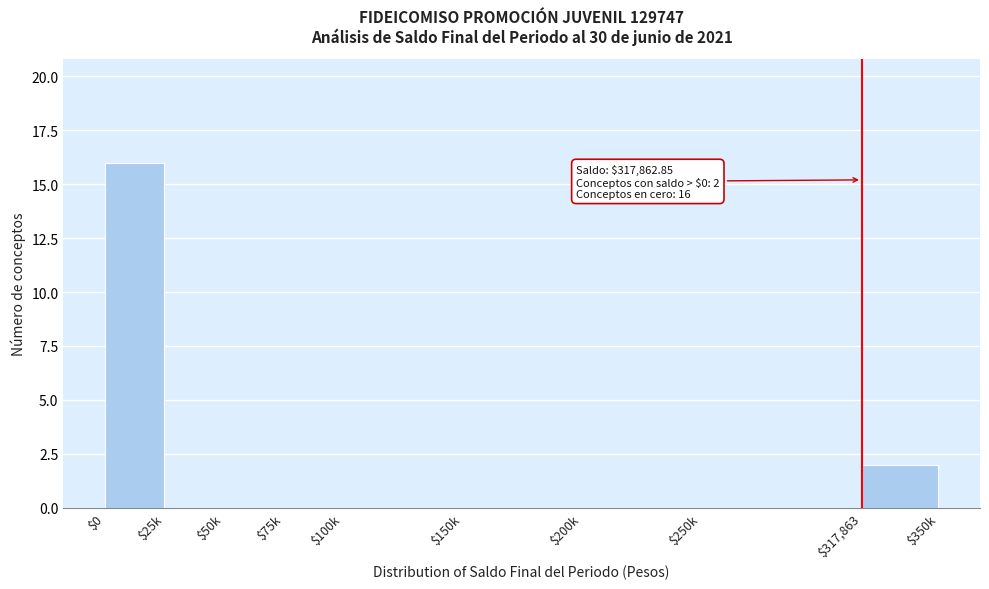

Where is the data nearest to the value 8?

$317,863